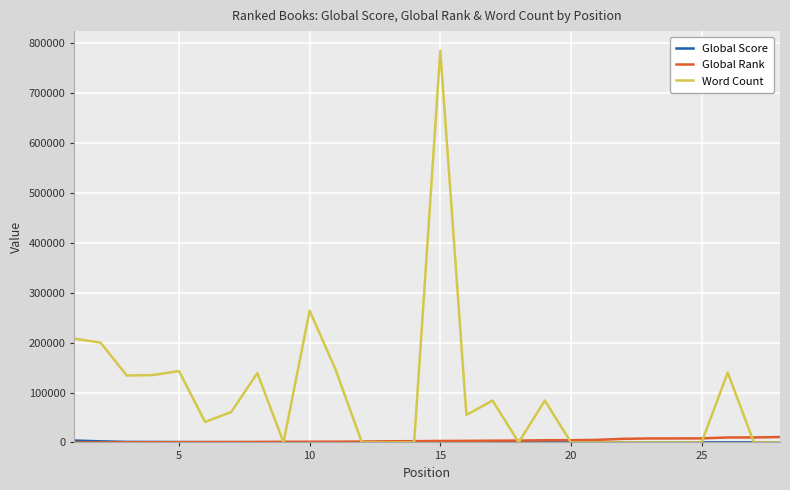

What is the average value of the Word Count series?

93500